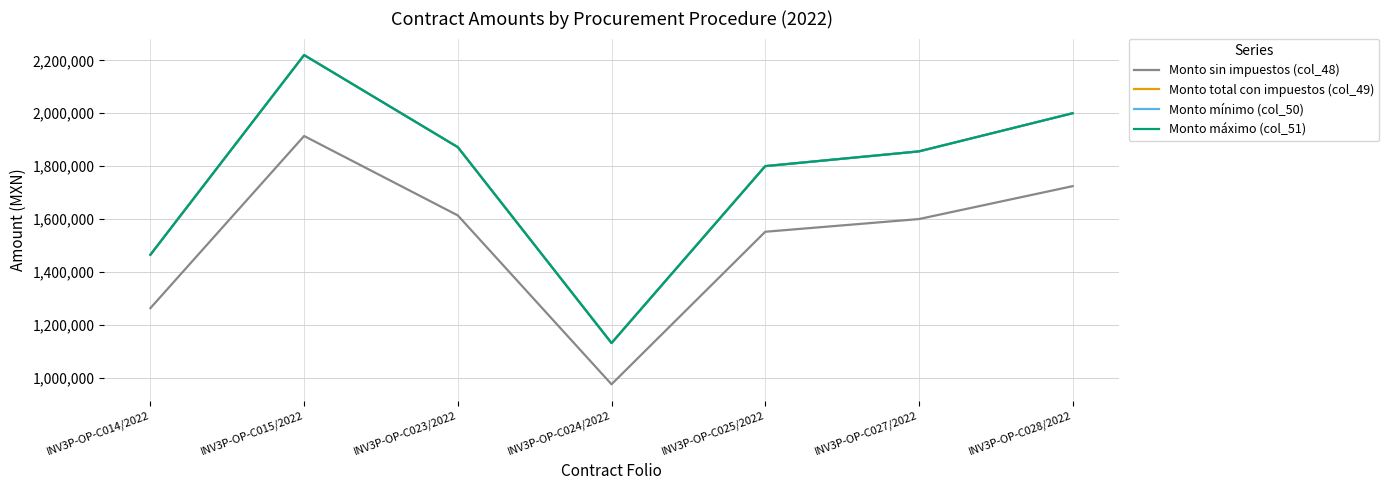

Is this an area chart (filled region under the line)?

No